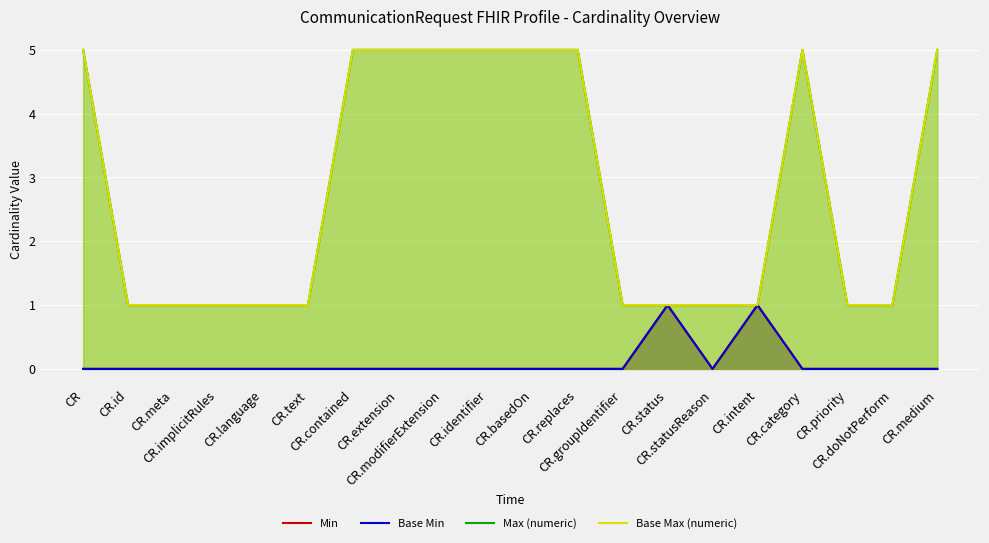

True or false: Base Max (numeric) has a value of 1 at CR.meta.

False